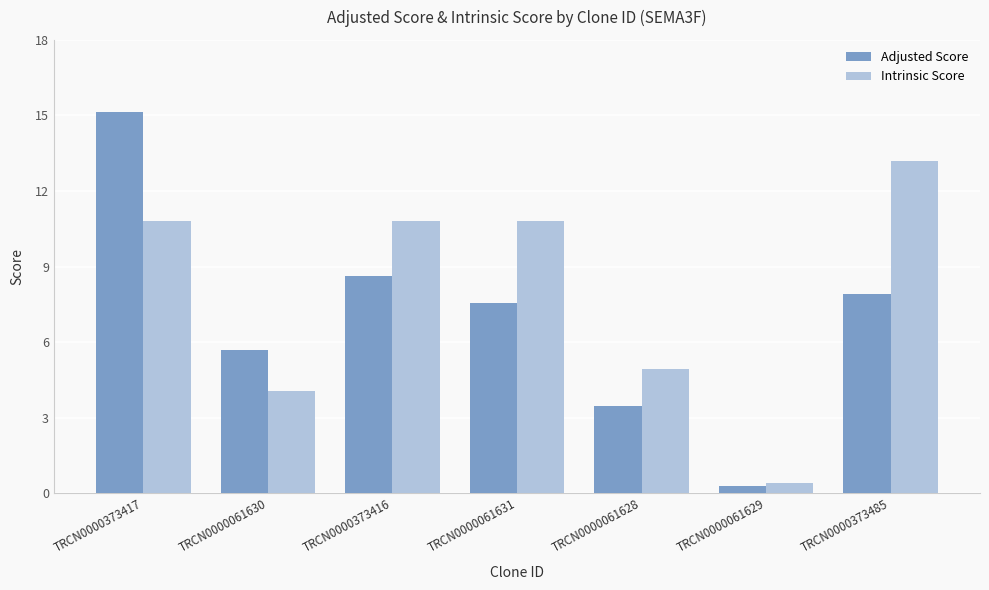

What position from the left is TRCN0000061629?

6